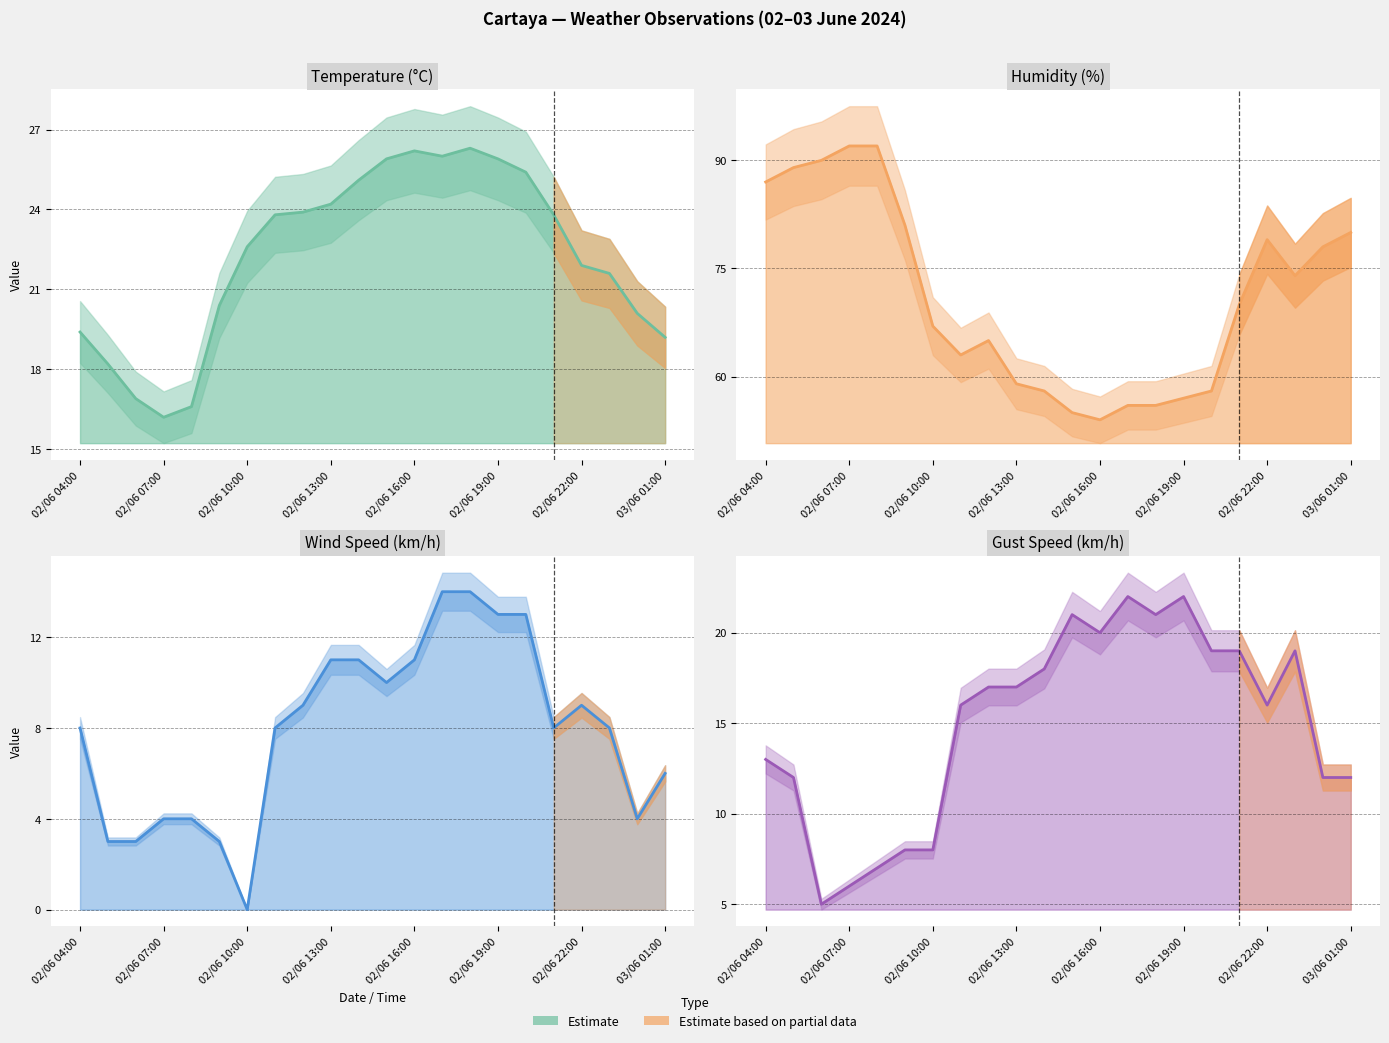

At how many categories does at least one series exceed 2?

22